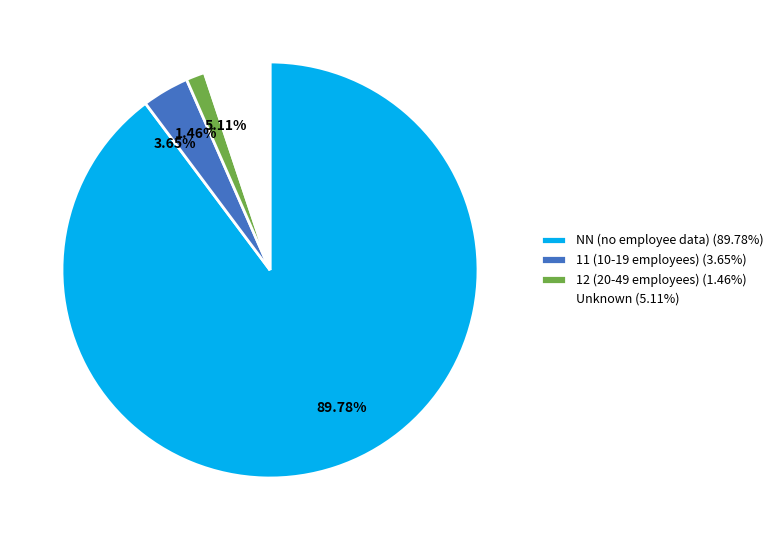

Approximately how many times larger is the value at 89.78% compared to 3.65%?

24.6